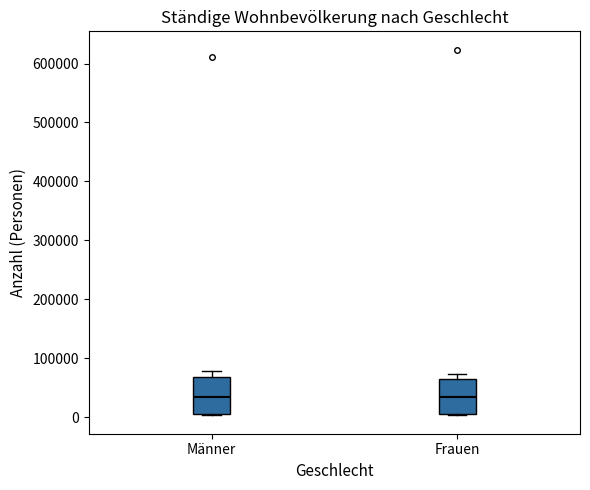

Reading left to right, transcribe this box plot: for each box, give where its median line is, the range the box spans, and where its two whiskers end, as read against the y-axis. The values are not printed on the chart, so give them approximately, as read against the axis.

Männer: median 30000, box 10000 to 70000, whiskers 0 to 80000
Frauen: median 30000, box 10000 to 60000, whiskers 0 to 70000